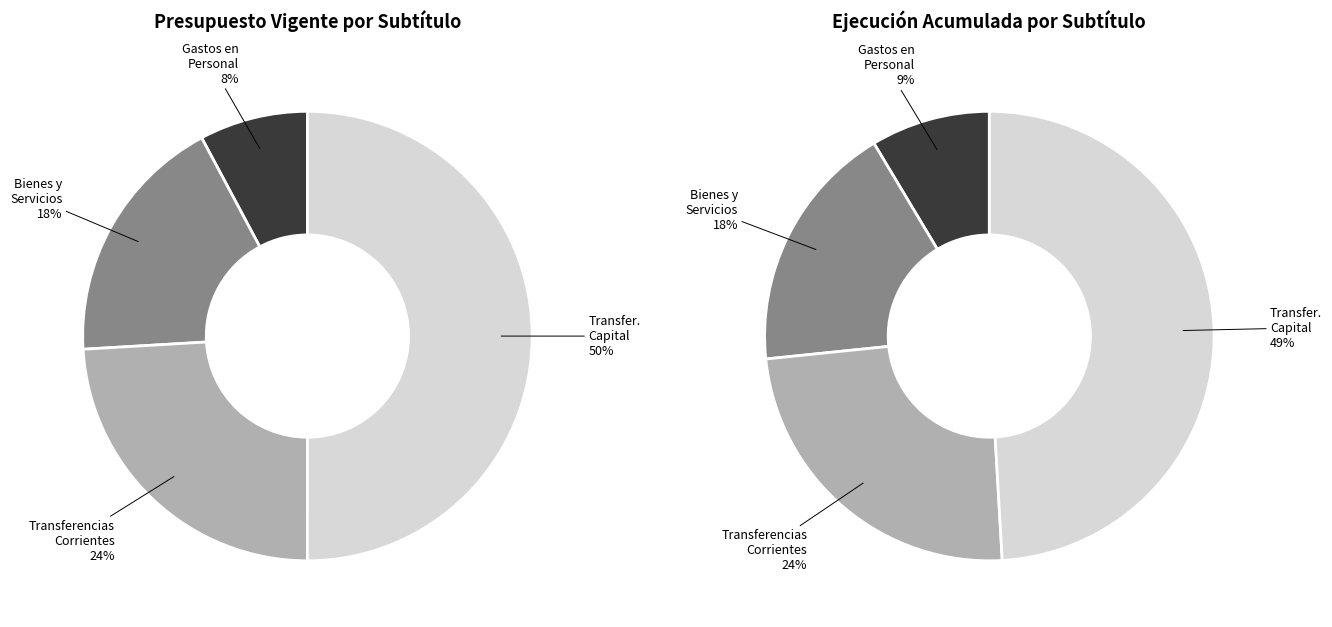

How many segments does this pie chart have?

4